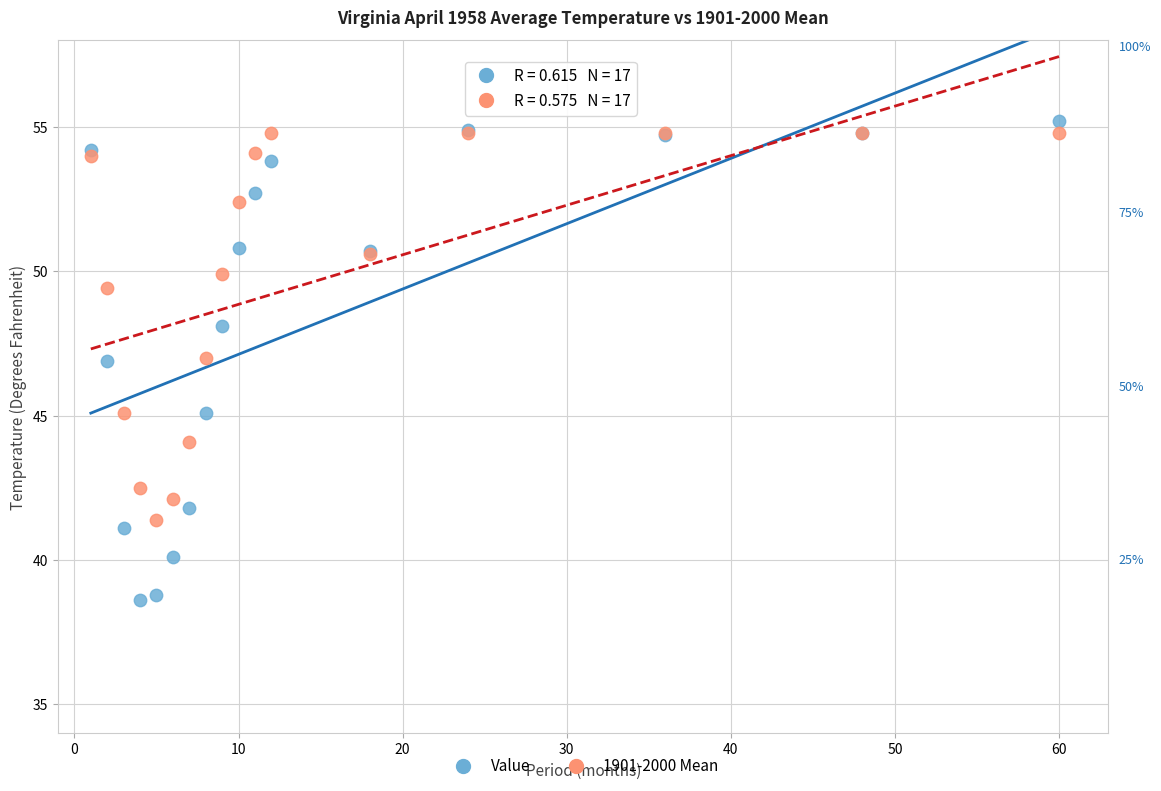

What is the X range (max minus min) for the scatter plot?

59.0